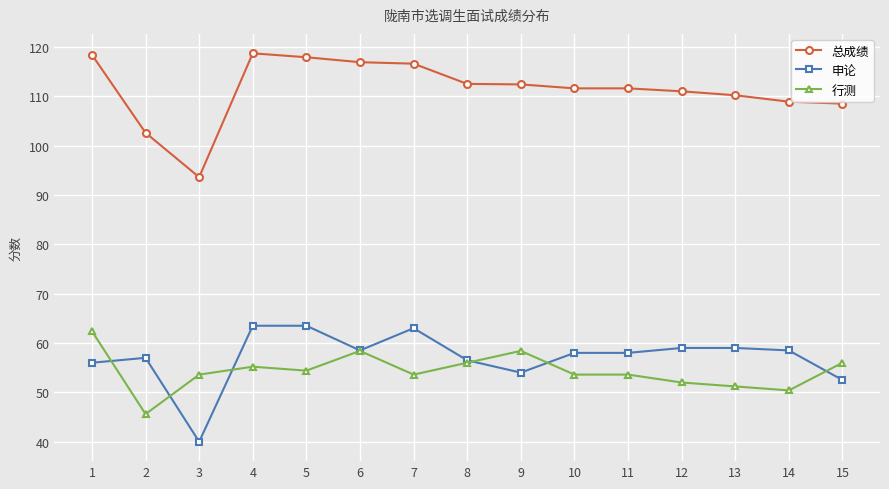

What is the total value across all series at 3?

187.2